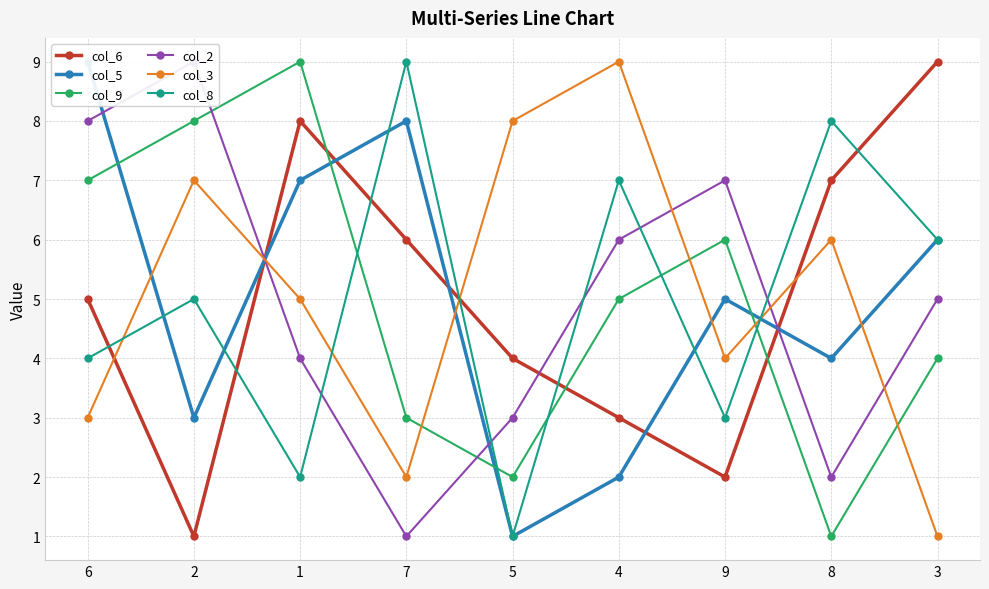

What is the difference between the col_8 values at 1 and 4?

5